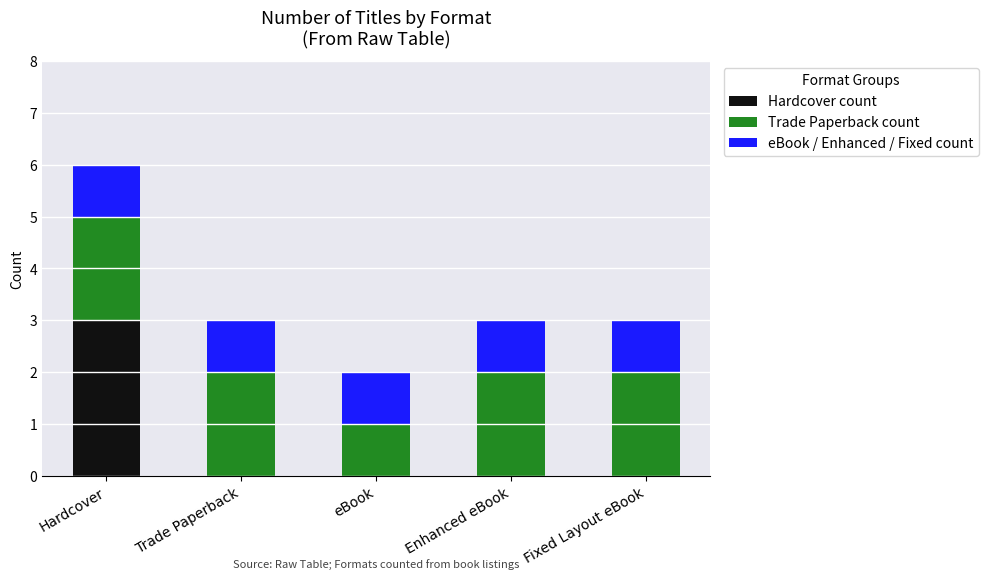

Which series has the largest range (max minus min)?

Hardcover count